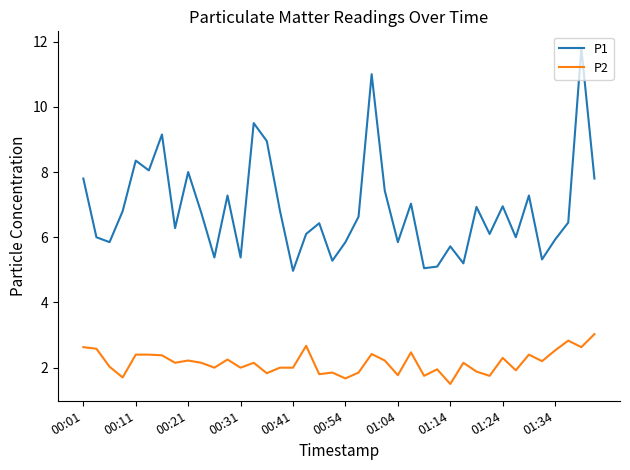

True or false: P2 and P1 cross at least once.

False